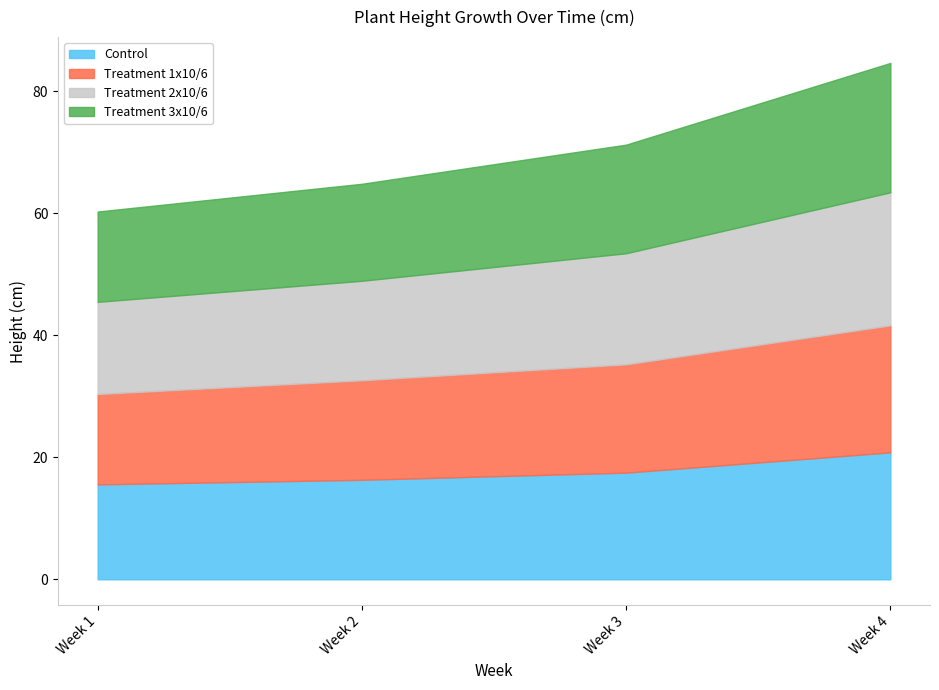

How many values in the Treatment 1x10/6 series exceed 17?

2